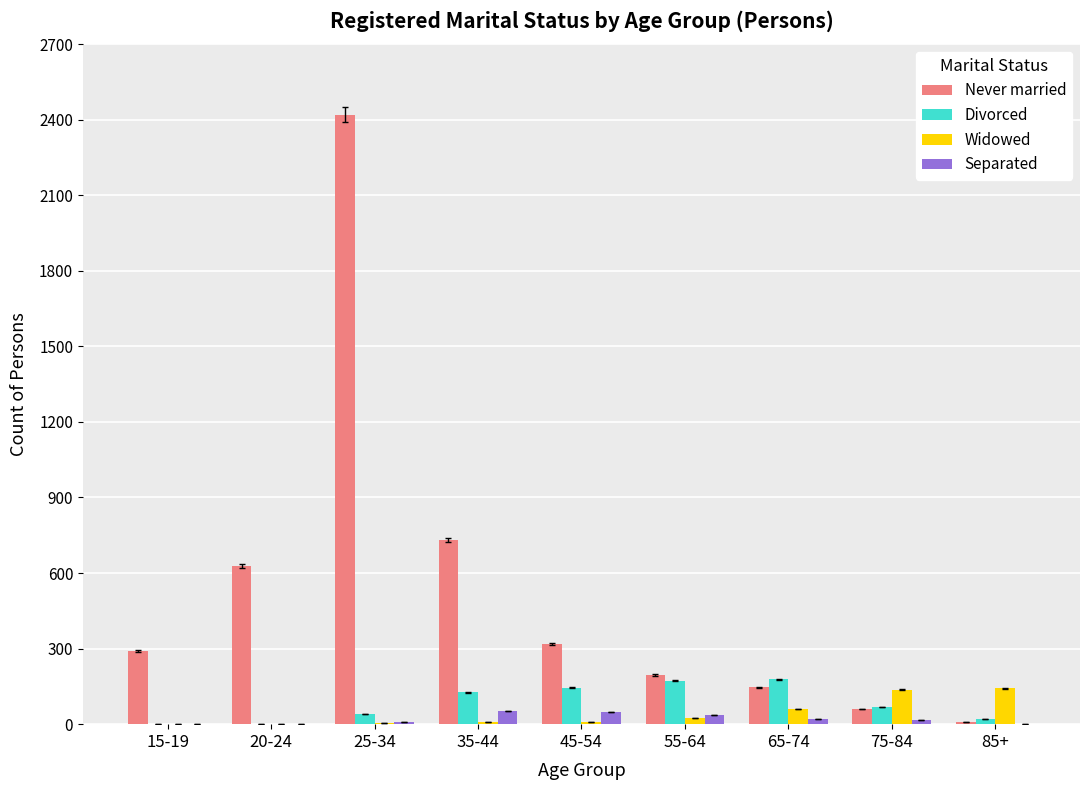

What is the sum of all Divorced values?

751